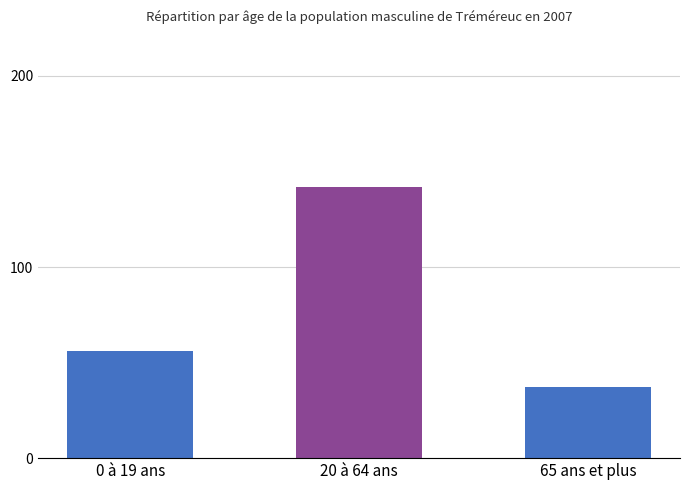

Rank the categories by value from highest to lowest.

20 à 64 ans, 0 à 19 ans, 65 ans et plus